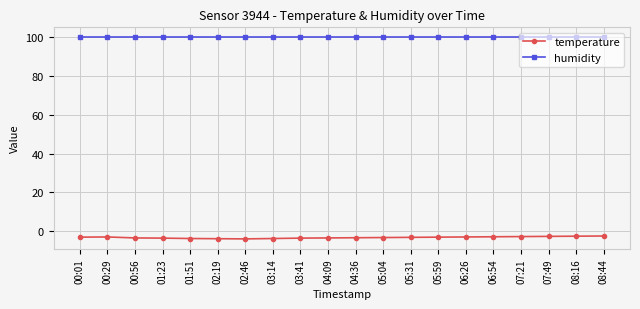

What are all the series names shown in the legend?

temperature, humidity